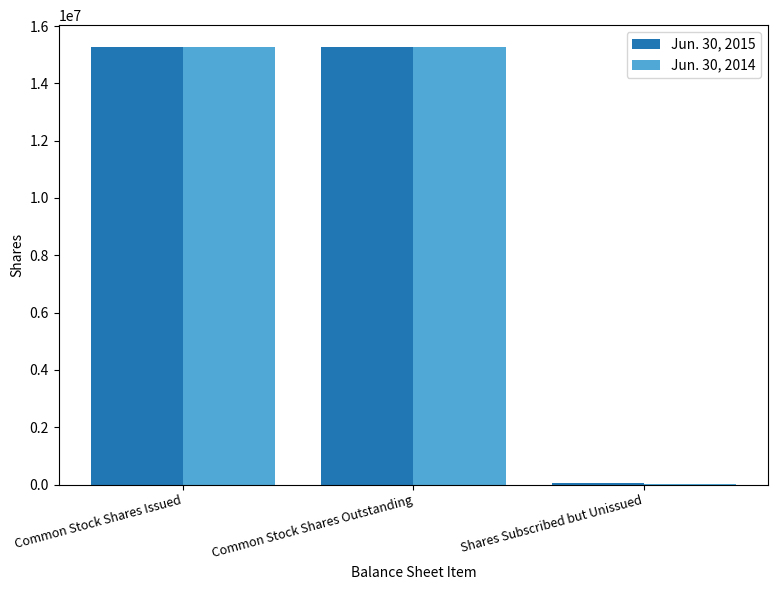

What are all the series names shown in the legend?

Jun. 30, 2015, Jun. 30, 2014